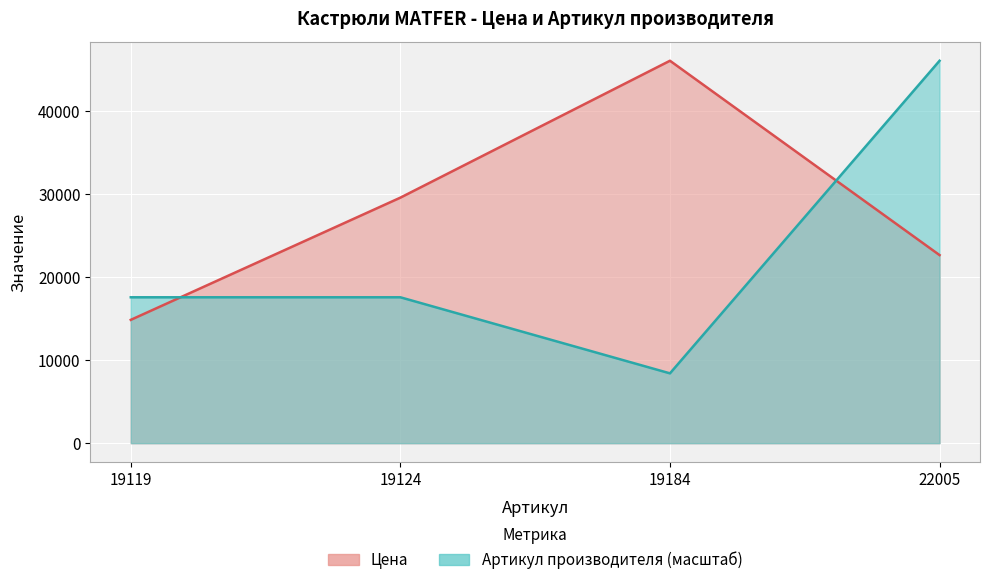

What is the smallest value displayed?

8418.2